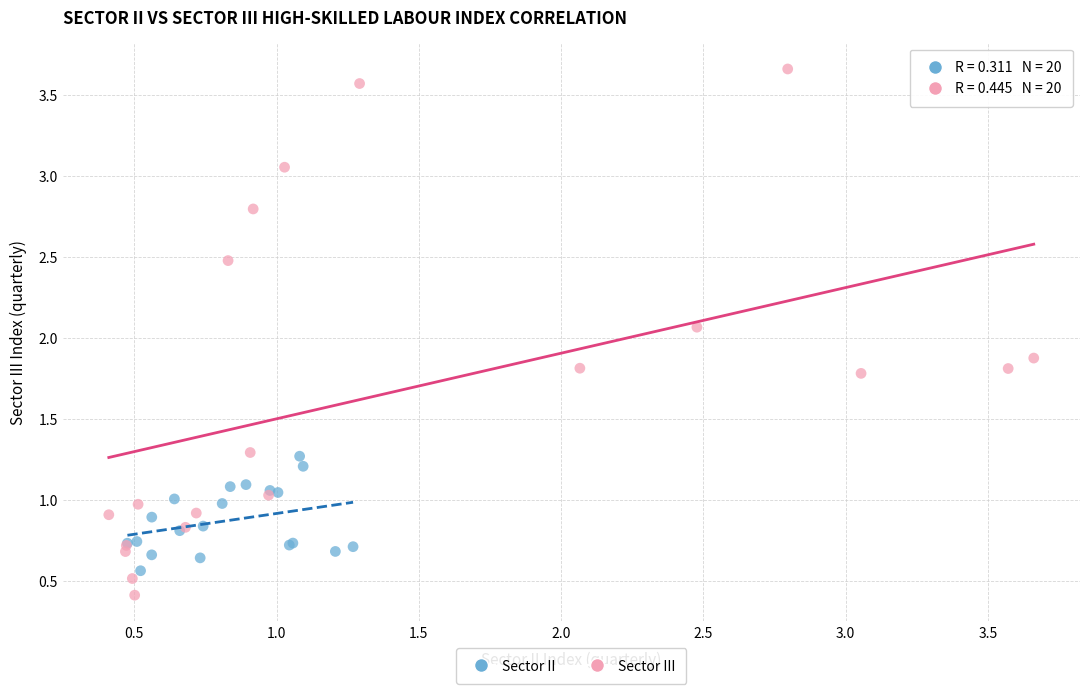

Which series contains the lowest Y value?

Sector III